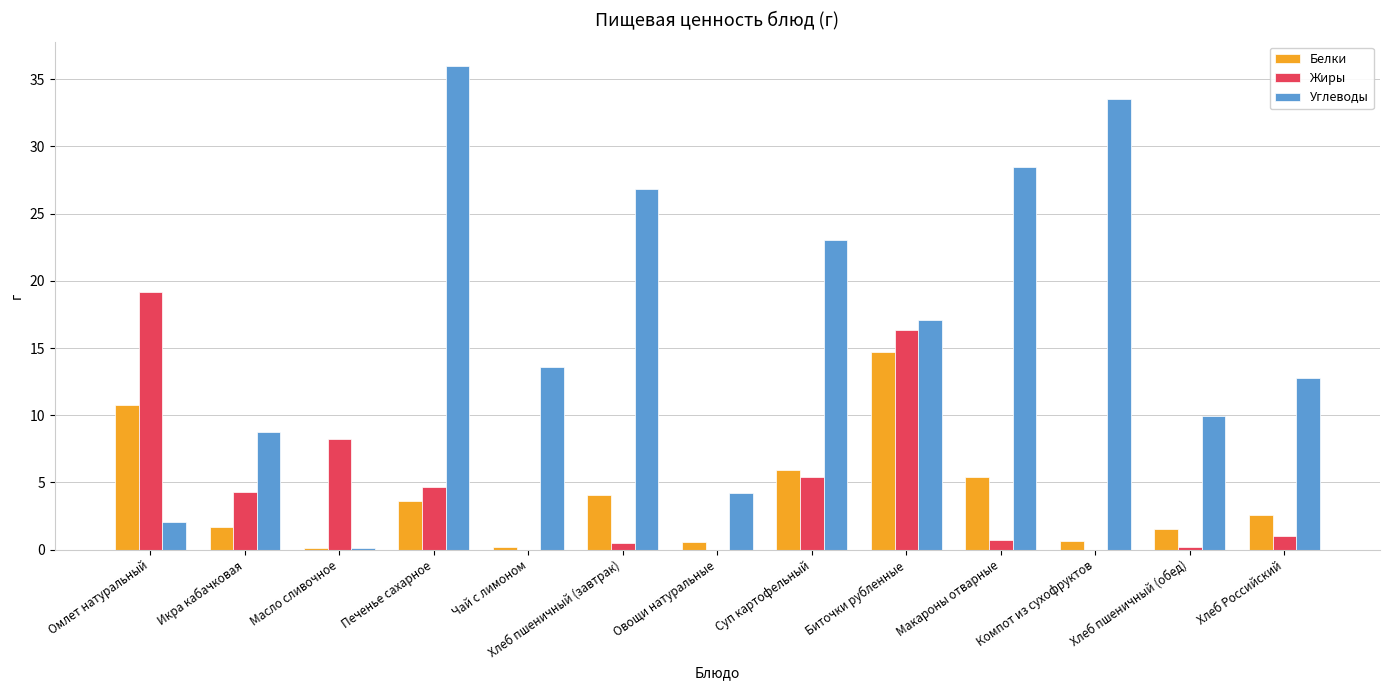

What is the greatest value displayed?

36.0